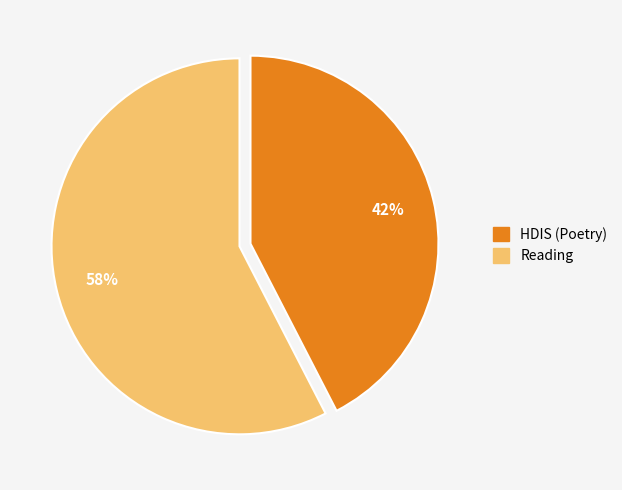

Count the number of slices in the pie.

2